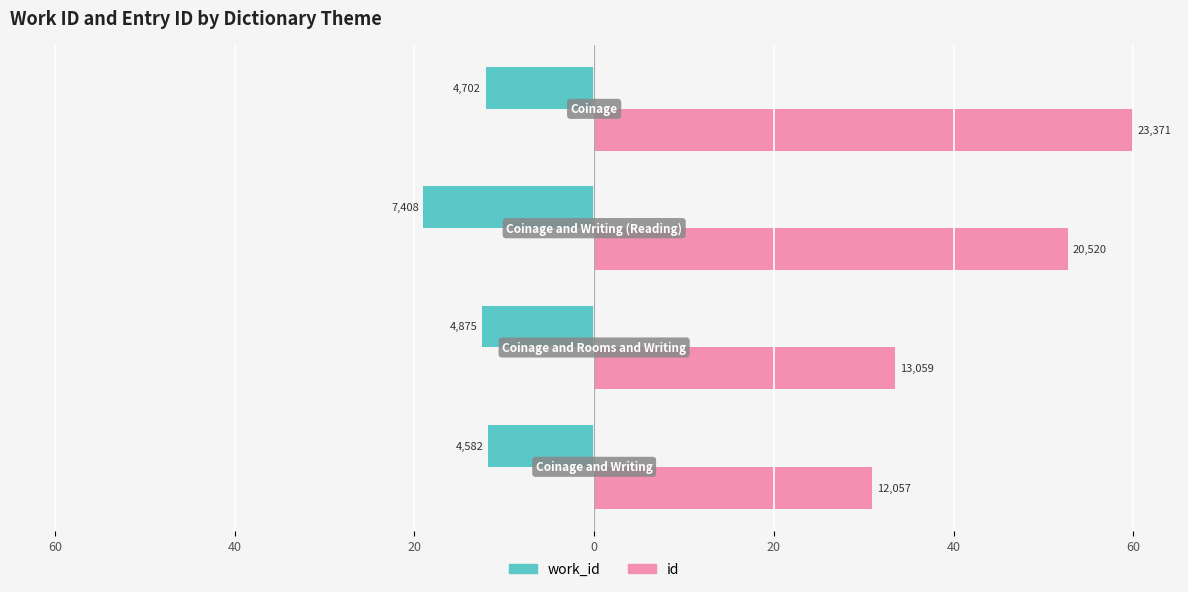

What is the difference between the maximum and minimum values in the id series?

29.0